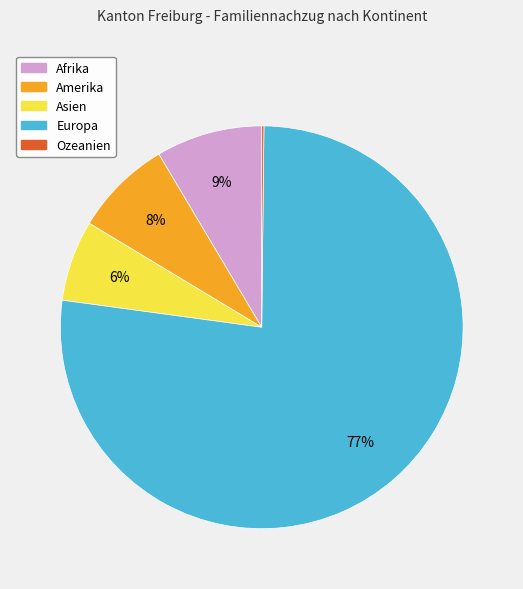

The Europa slice represents 77% of the pie. True or false?

True